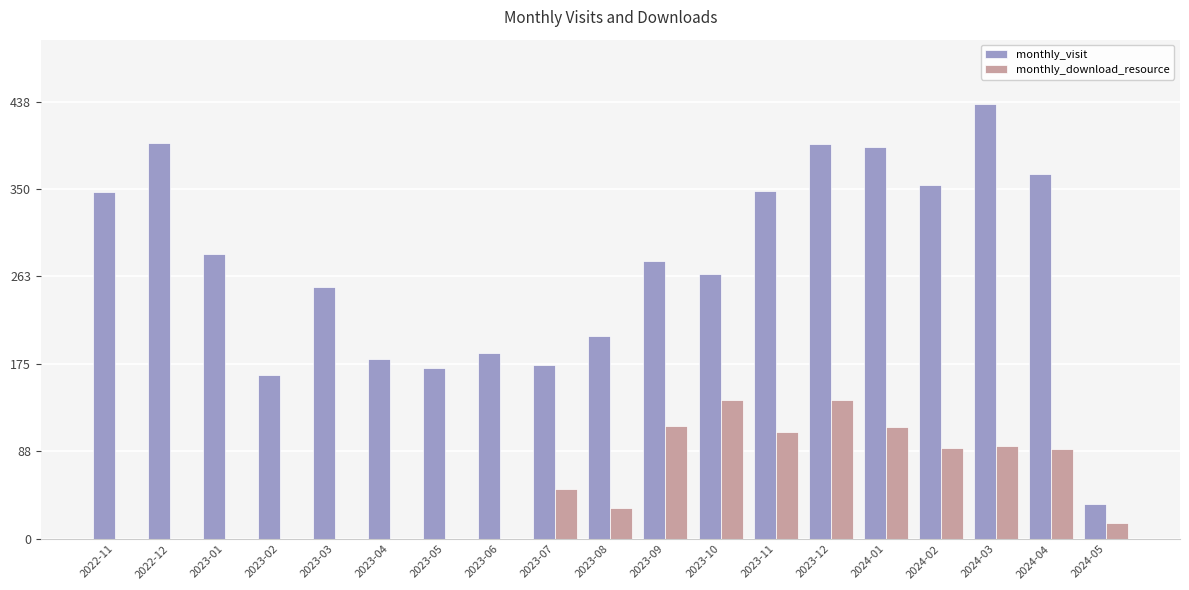

What is the spread (max minus min) of values at 2024-04?

275